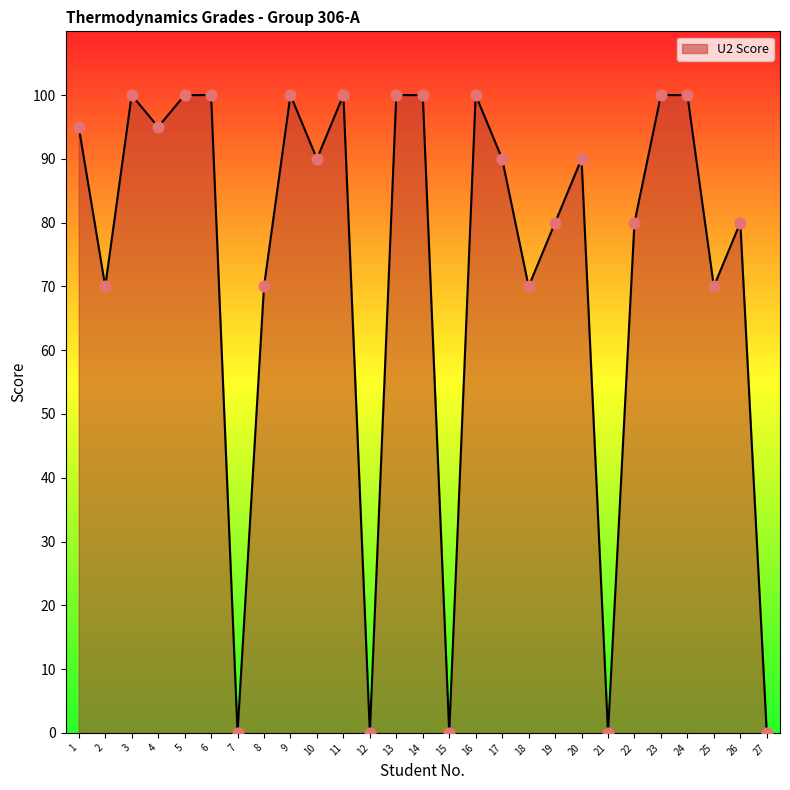

Between 20 and 5, which is larger?

5